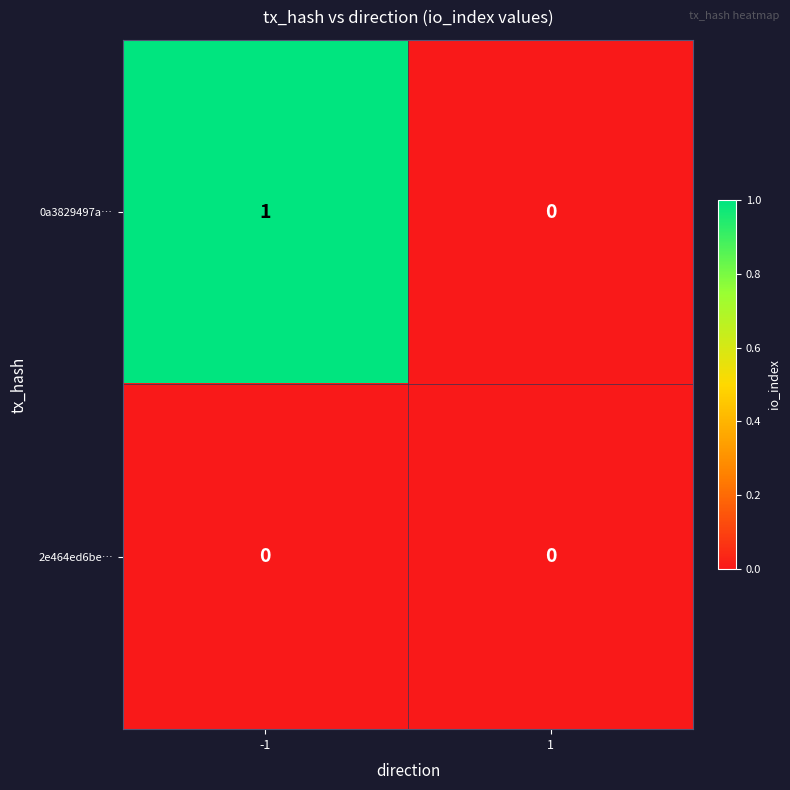

Reading right to left, extract all data points from this chart.

0a3829497a…: 0	1
2e464ed6be…: 0	0